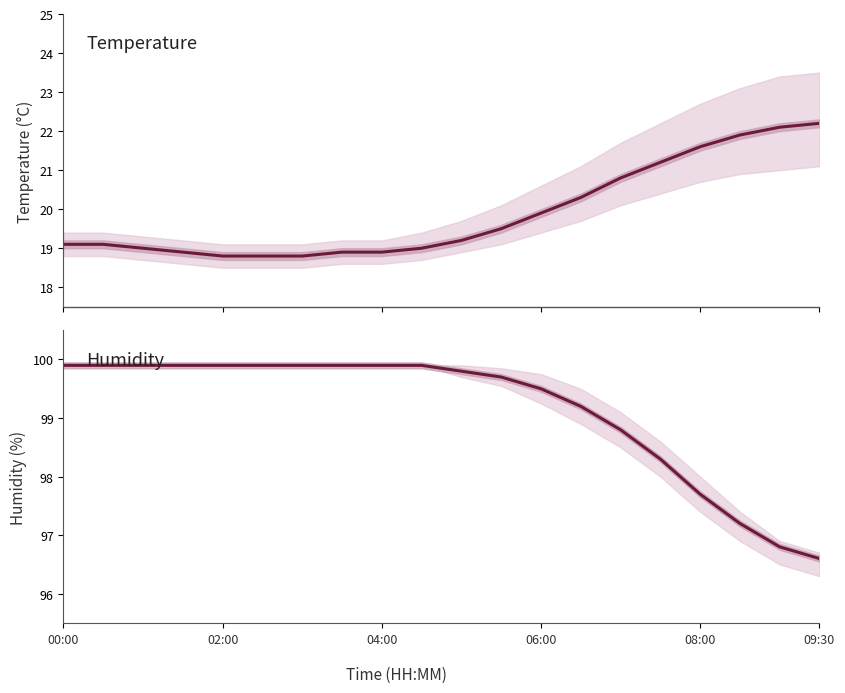

Reading left to right, list all the values displayed in this chart.

temperature: 19.1	19.1	19.0	18.9	18.8	18.8	18.8	18.9	18.9	19.0	19.2	19.5	19.9	20.3	20.8	21.2	21.6	21.9	22.1	22.2
humidity: 99.9	99.9	99.9	99.9	99.9	99.9	99.9	99.9	99.9	99.9	99.8	99.7	99.5	99.2	98.8	98.3	97.7	97.2	96.8	96.6